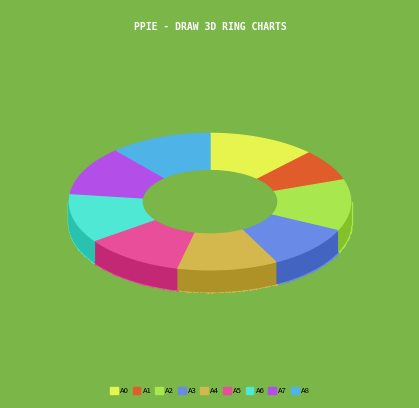

Does 2019 1ste aanpassing represent more than half of the total?

No